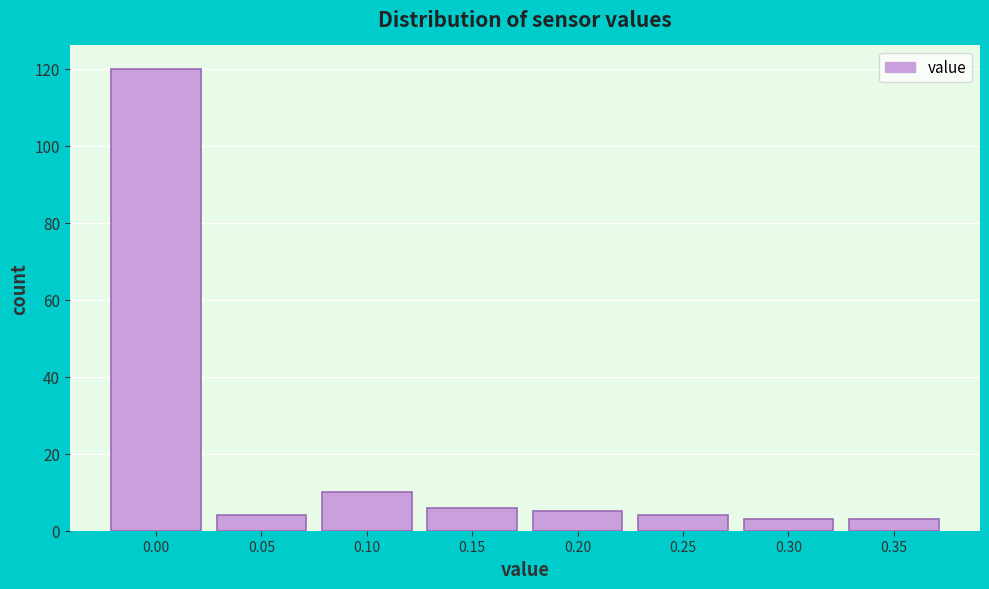

Reading left to right, what are all the values shown in this chart?

120	4	10	6	5	4	3	3